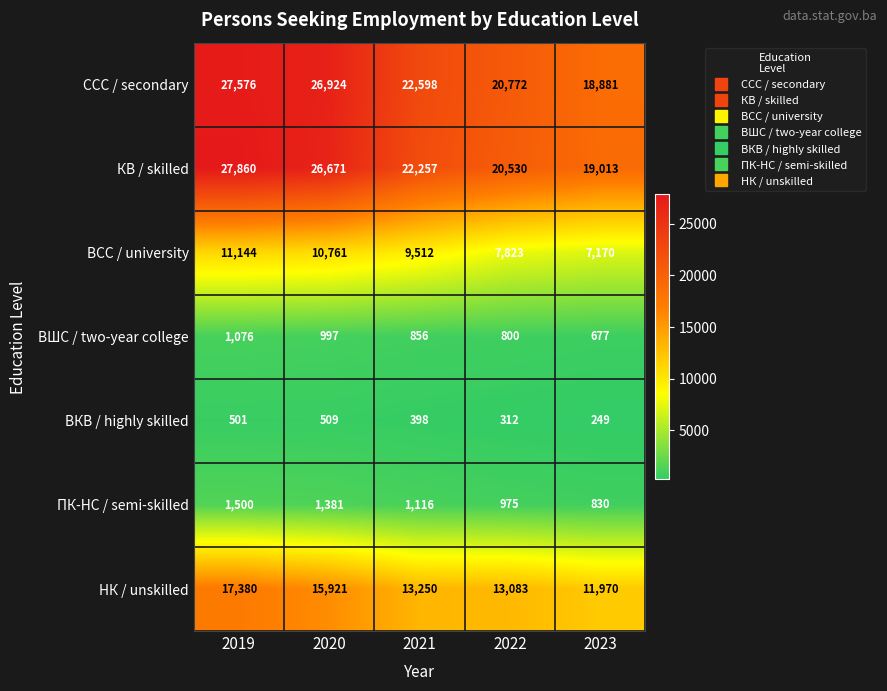

At which label does НК / unskilled first exceed 13250?

2019